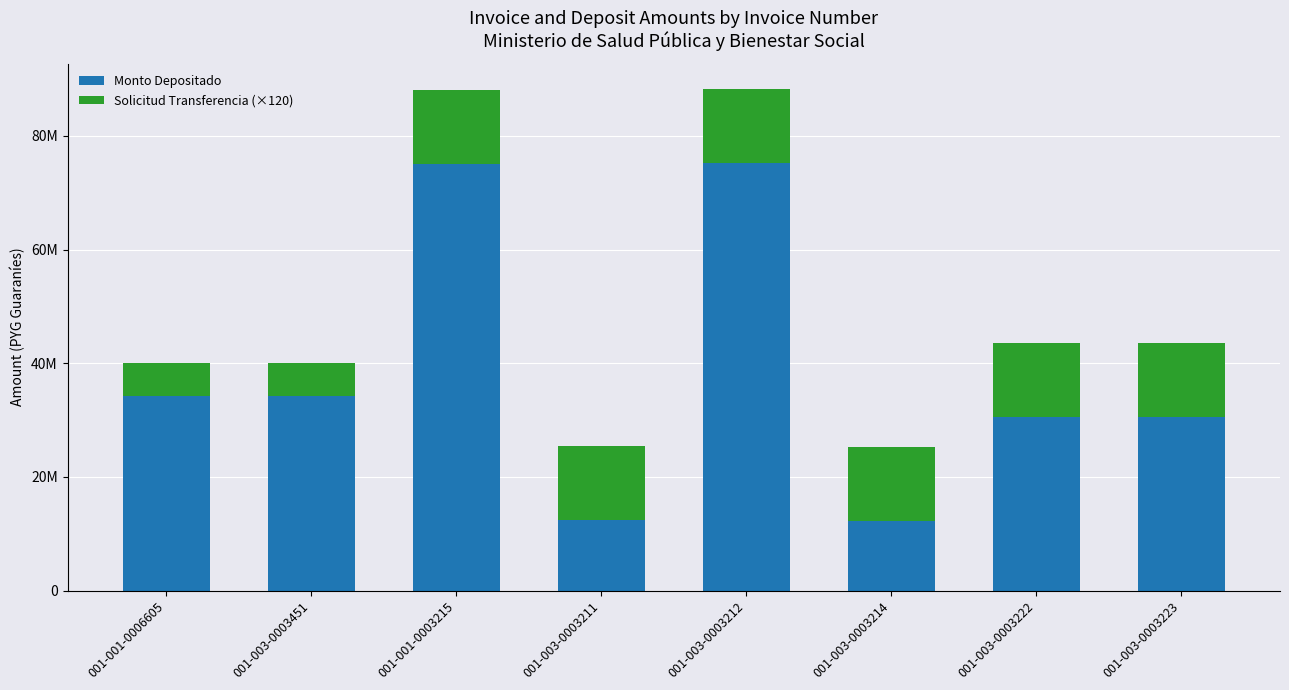

What is the difference between the second highest and minimum values in the Monto Depositado series?

62863955